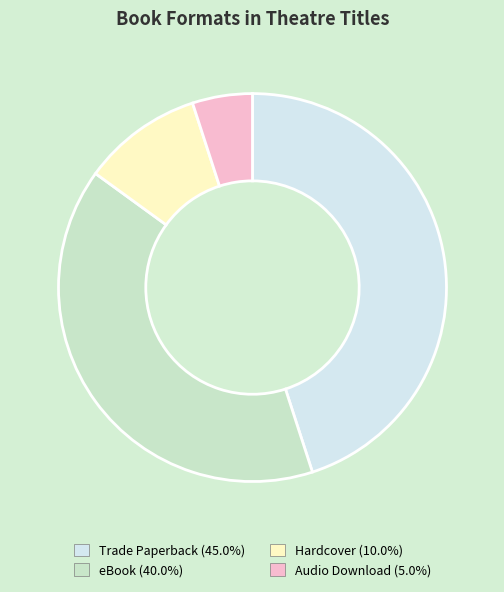

What is the ratio of the value at Trade Paperback (45.0%) to the value at eBook (40.0%)?

1.1